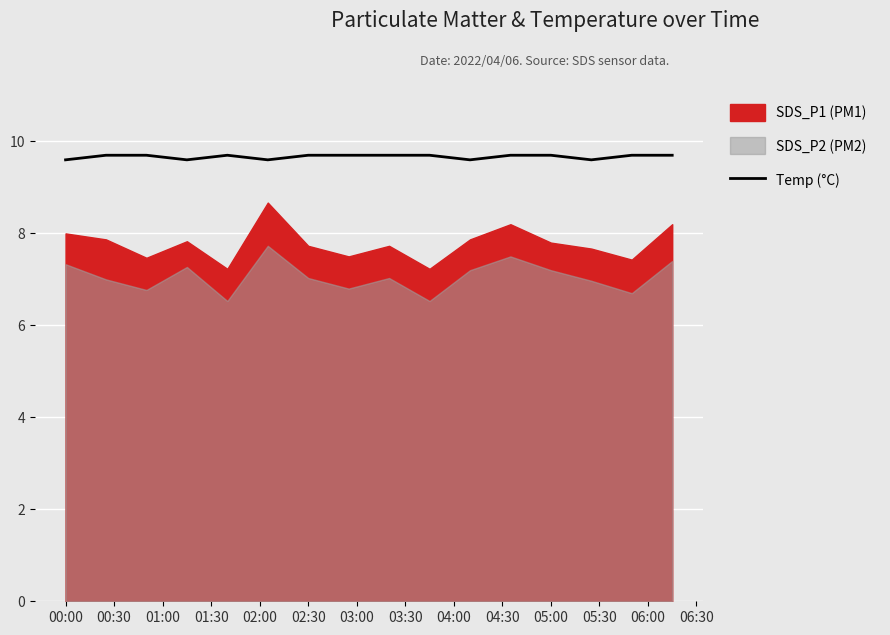

True or false: Temp (°C) has a value of 4.8 at 05:00.

False